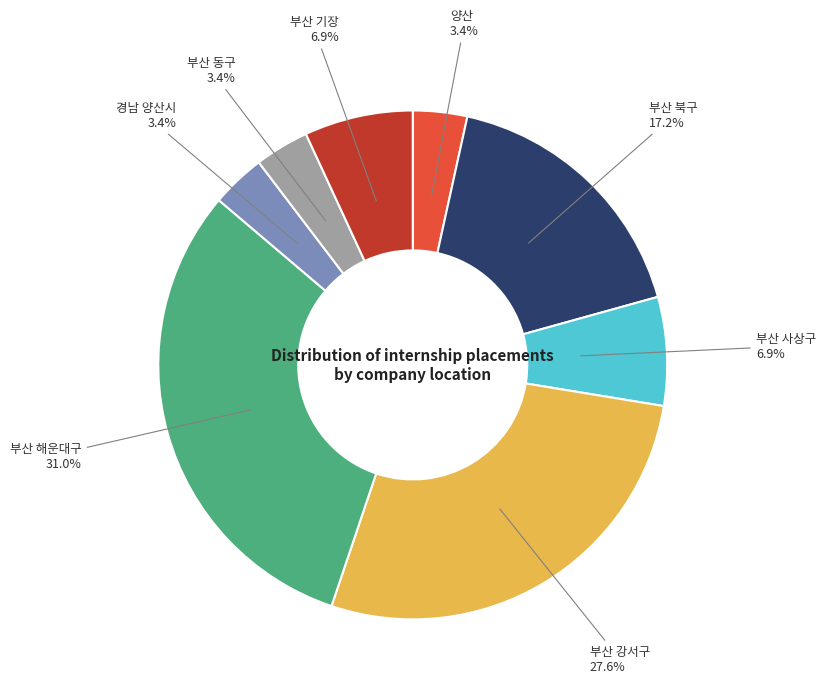

The 양산 slice represents 3% of the pie. True or false?

True